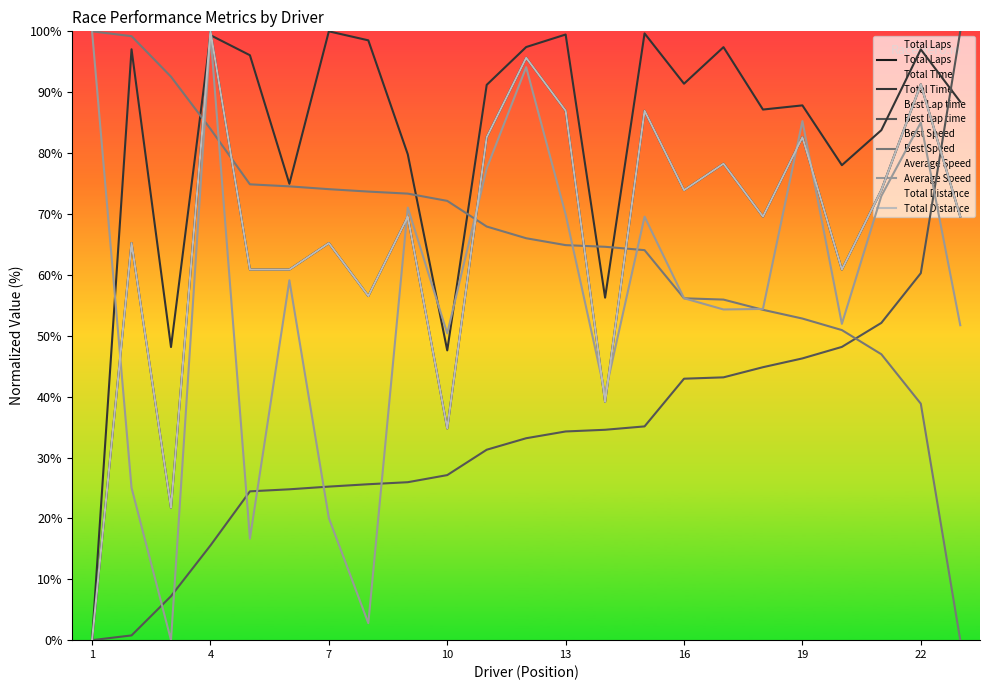

Does the chart display data point markers on the line(s)?

No